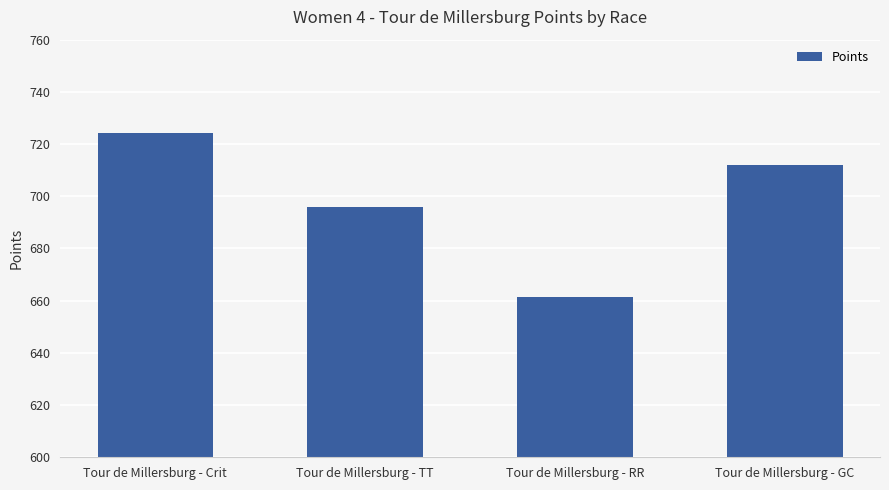

What is the sum of all values?

2793.3